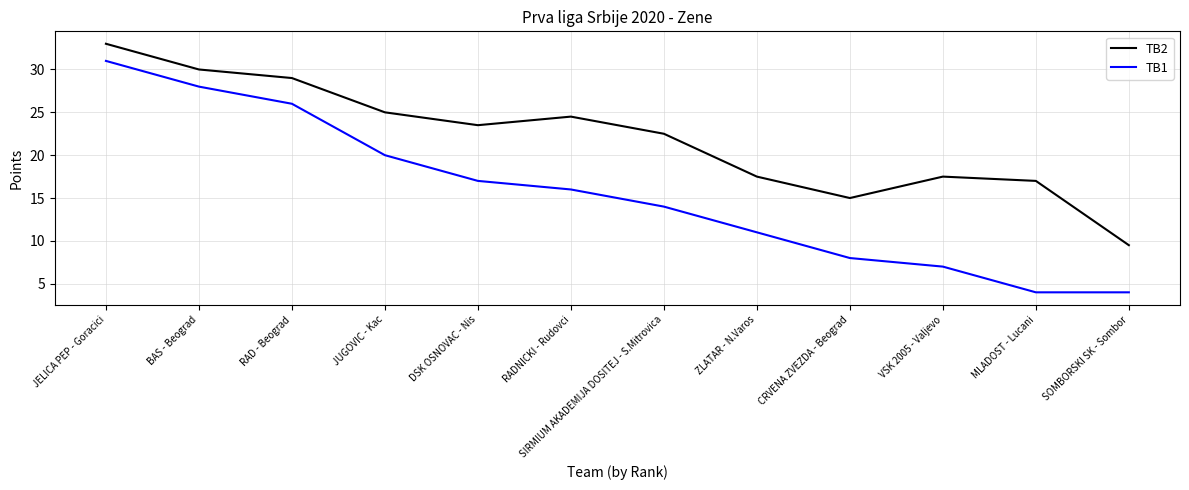

What position from the right is BAS - Beograd?

11